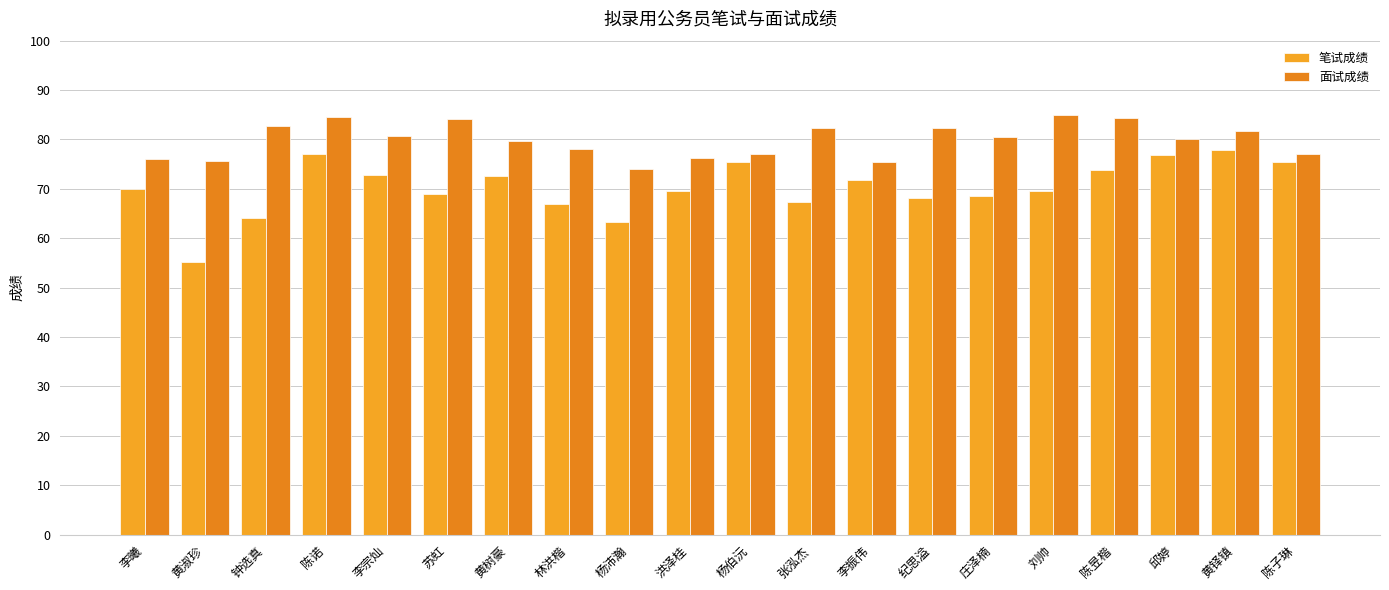

At which label does 笔试成绩 reach its minimum?

黄淑珍